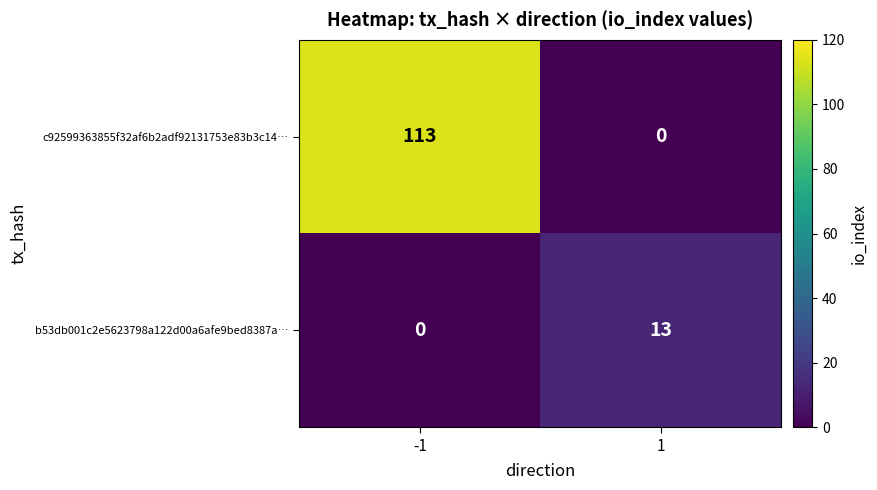

What is the difference between the highest and lowest values at -1?

113